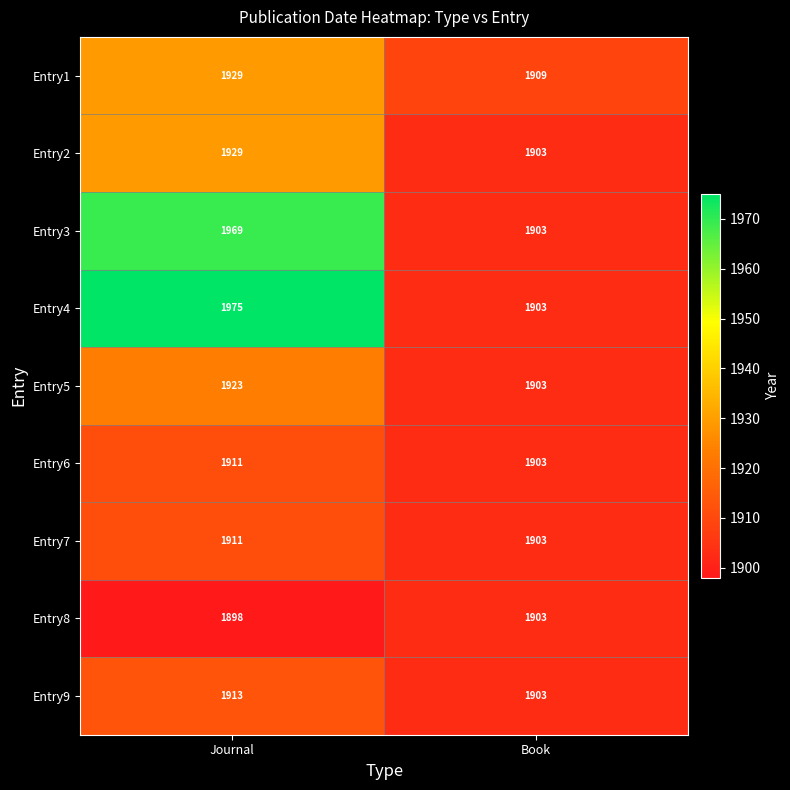

Rank the categories by Entry6 value from lowest to highest.

Book, Journal